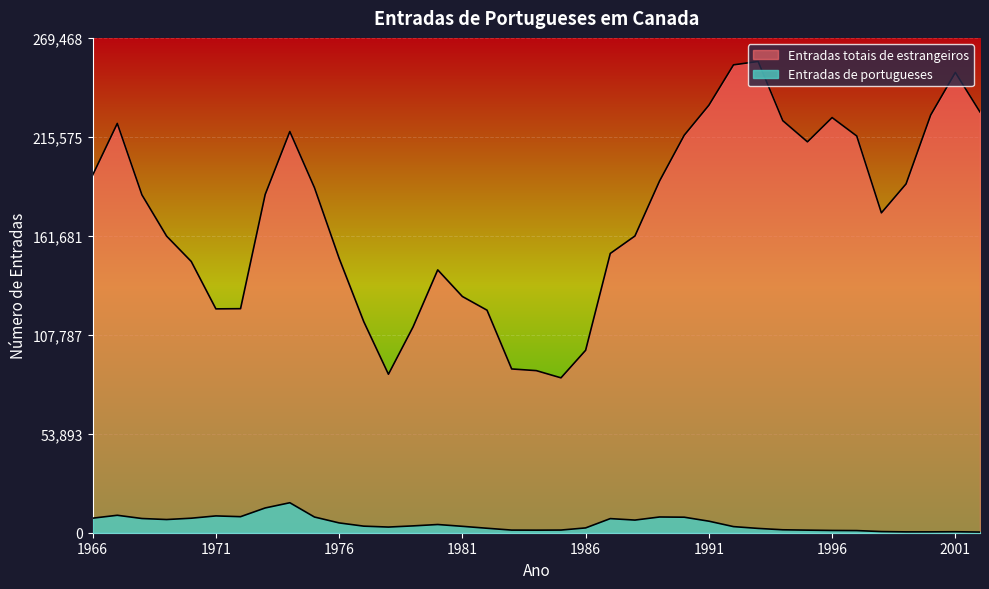

The Entradas totais de estrangeiros series shows 194743 at 1966. True or false?

True